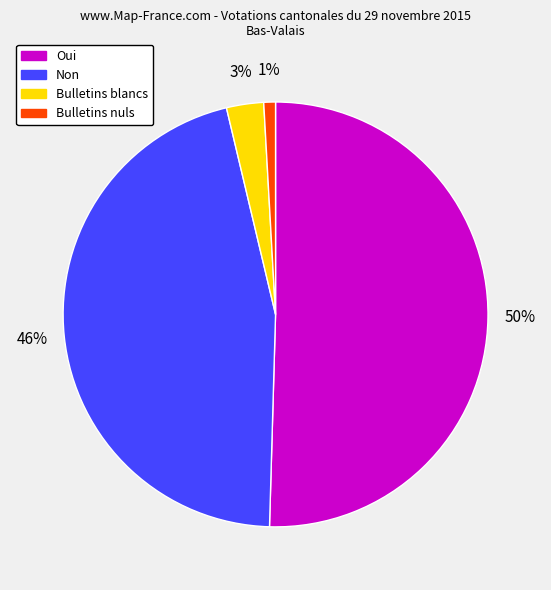

What is the smallest slice in the pie chart?

Bulletins nuls